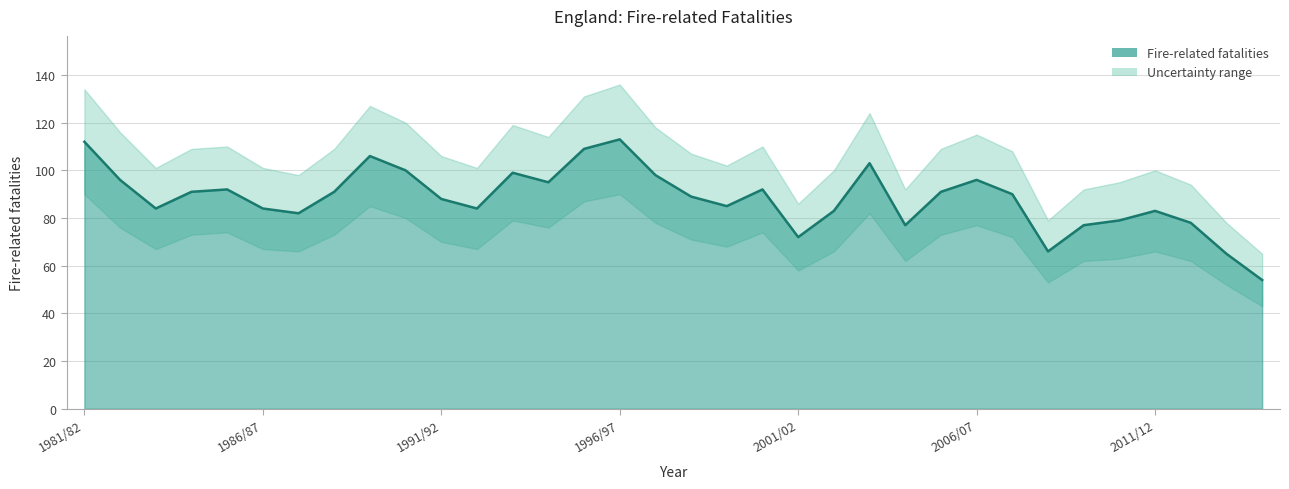

Reading left to right, transcribe all the data shown in this chart.

1981/82=112	1982/83=96	1983/84=84	1984/85=91	1985/86=92	1986/87=84	1987/88=82	1988/89=91	1989/90=106	1990/91=100	1991/92=88	1992/93=84	1993/94=99	1994/95=95	1995/96=109	1996/97=113	1997/98=98	1998/99=89	1999/00=85	2000/01=92	2001/02=72	2002/03=83	2003/04=103	2004/05=77	2005/06=91	2006/07=96	2007/08=90	2008/09=66	2009/10=77	2010/11=79	2011/12=83	2012/13=78	2013/14=65	2014/15=54